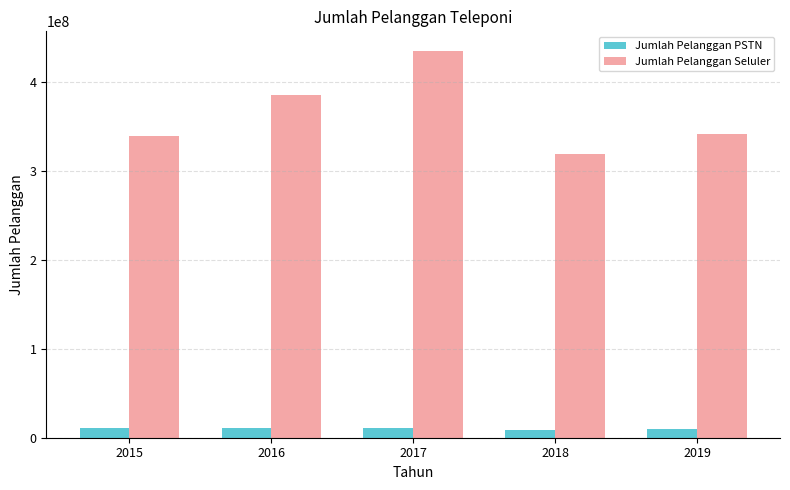

The value of Jumlah Pelanggan Seluler at 2019 is 341277549. True or false?

True